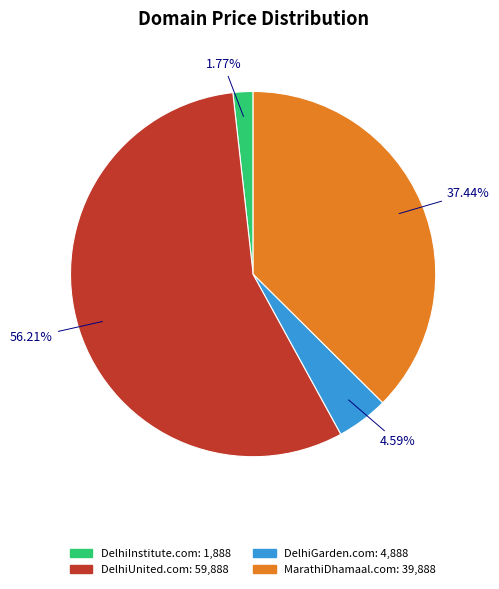

To the nearest percent, what is the average slice percentage?

25%